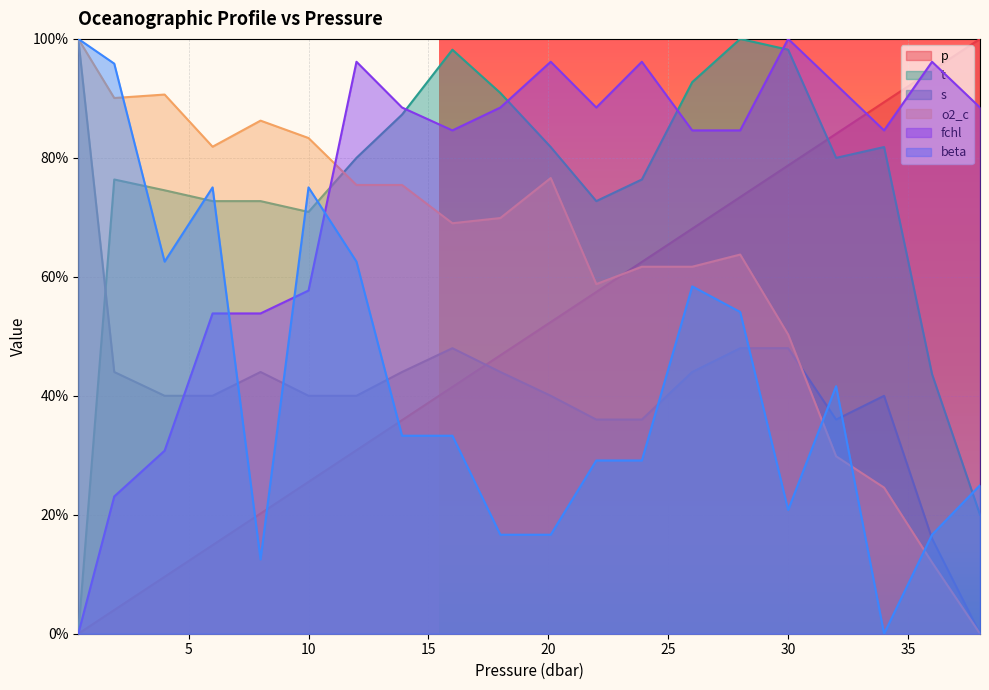

Reading left to right, list all the values displayed in this chart.

p: 0.0	0.0	0.1	0.1	0.2	0.3	0.3	0.4	0.4	0.5	0.5	0.6	0.6	0.7	0.7	0.8	0.8	0.9	0.9	1.0
t: 0.0	0.8	0.7	0.7	0.7	0.7	0.8	0.9	1.0	0.9	0.8	0.7	0.8	0.9	1.0	1.0	0.8	0.8	0.4	0.2
s: 1.0	0.4	0.4	0.4	0.4	0.4	0.4	0.4	0.5	0.4	0.4	0.4	0.4	0.4	0.5	0.5	0.4	0.4	0.2	0.0
o2_c: 1.0	0.9	0.9	0.8	0.9	0.8	0.8	0.8	0.7	0.7	0.8	0.6	0.6	0.6	0.6	0.5	0.3	0.2	0.1	0.0
fchl: 0.0	0.2	0.3	0.5	0.5	0.6	1.0	0.9	0.8	0.9	1.0	0.9	1.0	0.8	0.8	1.0	0.9	0.8	1.0	0.9
beta: 1.0	1.0	0.6	0.8	0.1	0.8	0.6	0.3	0.3	0.2	0.2	0.3	0.3	0.6	0.5	0.2	0.4	0.0	0.2	0.2